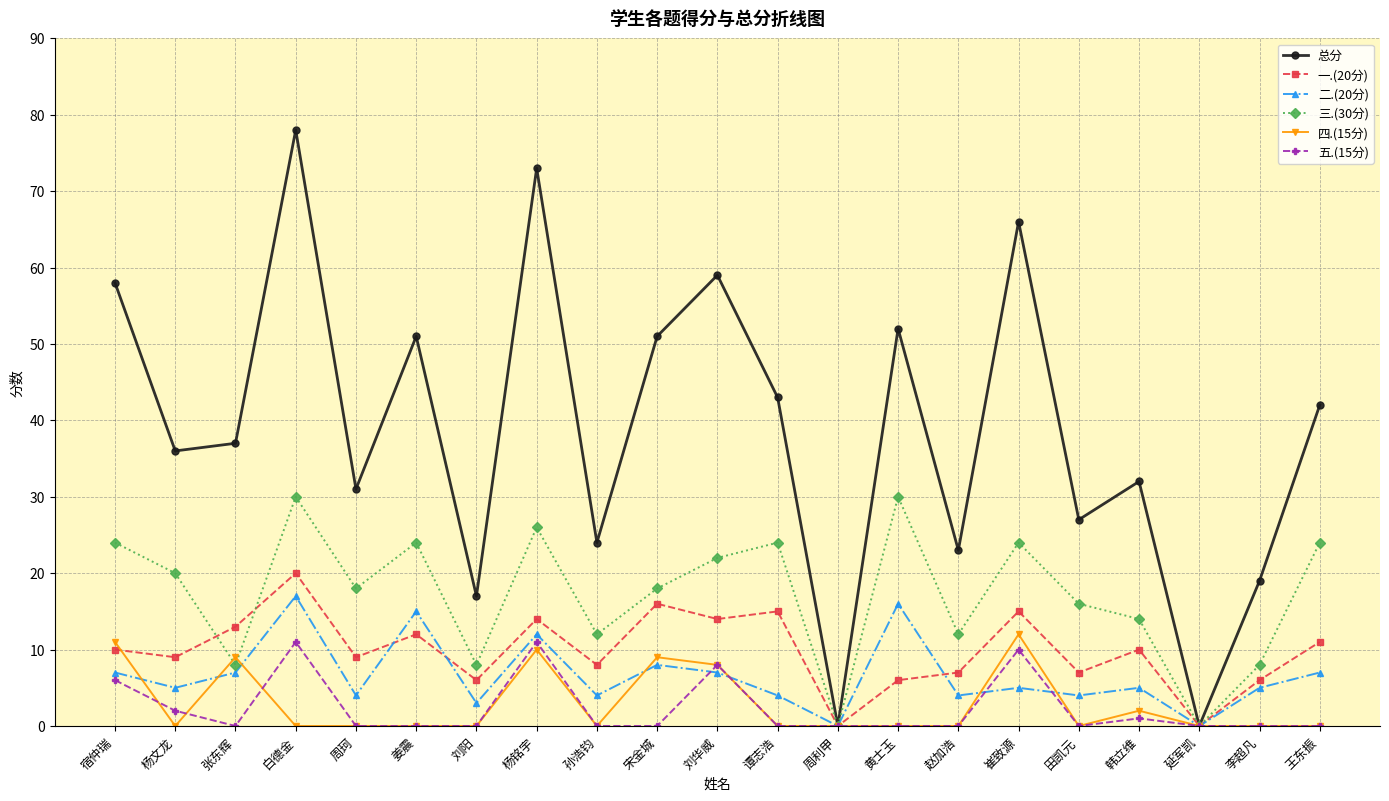

What is the maximum value for 四.(15分)?

12